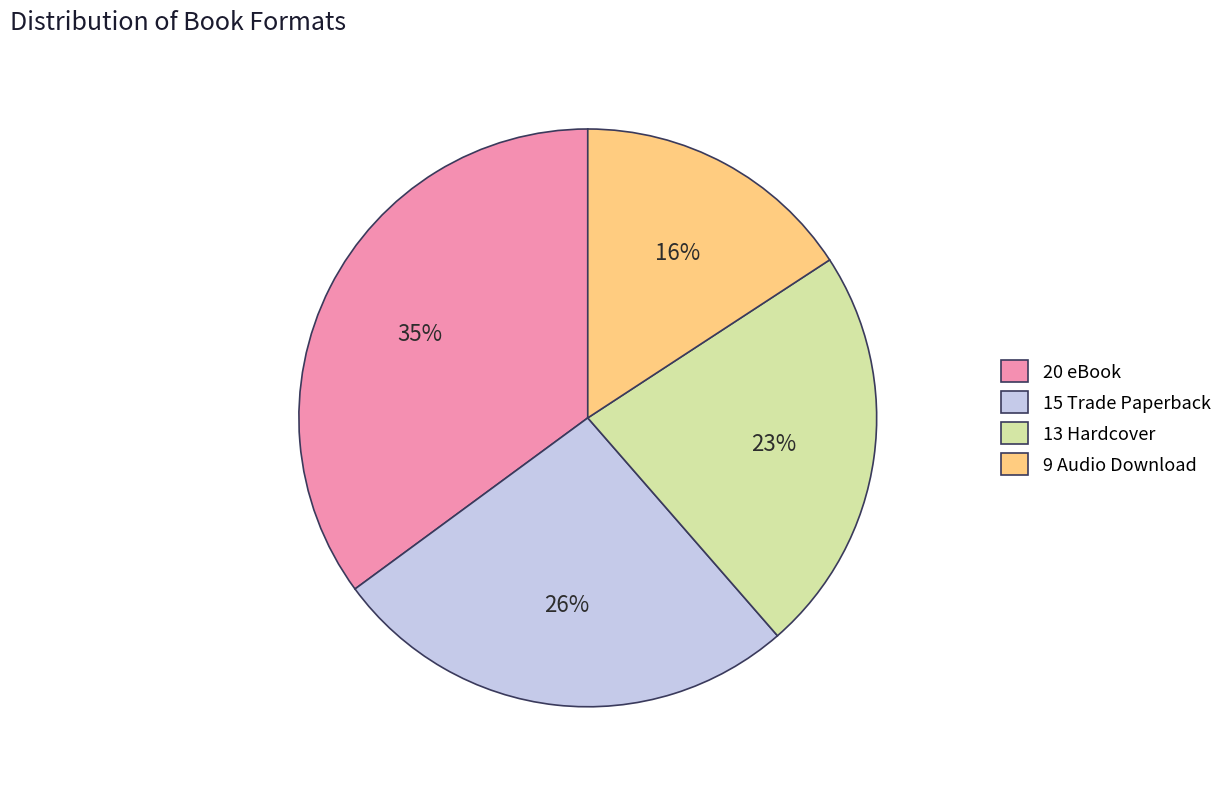

Is 20 eBook the majority of the pie?

No